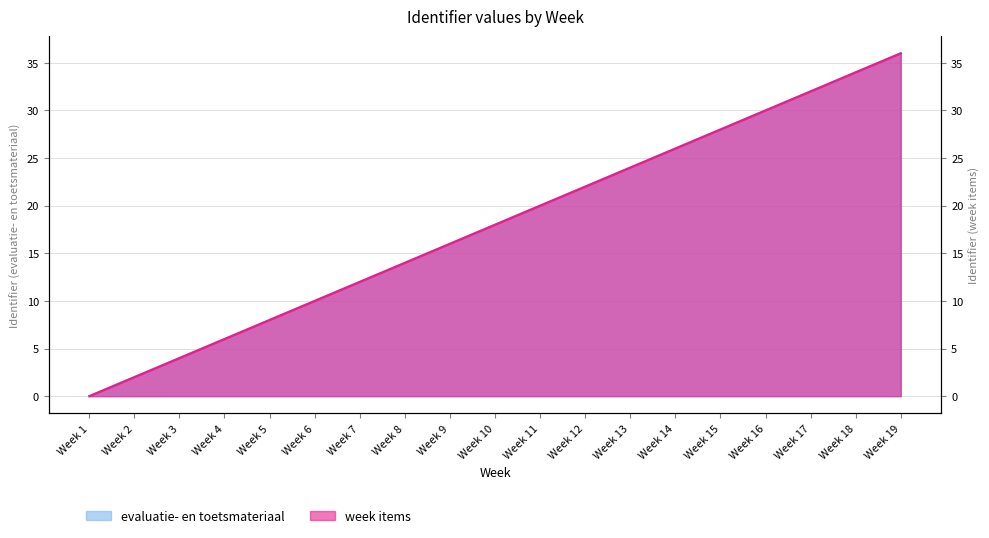

What is the value of the week items point at the 12th from the left?

22